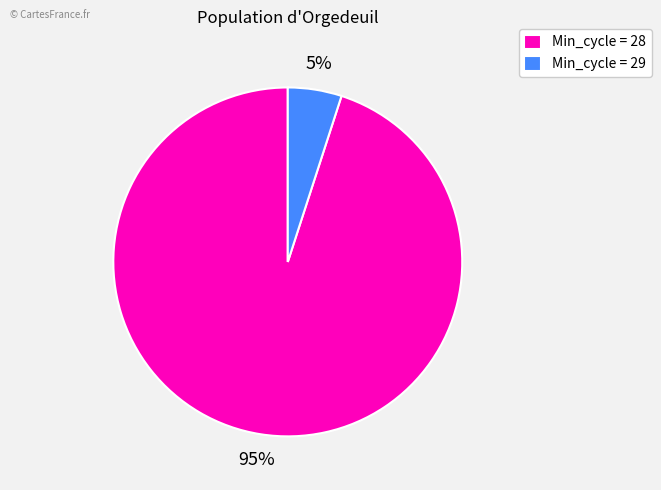

Is there a majority slice in this chart?

Yes